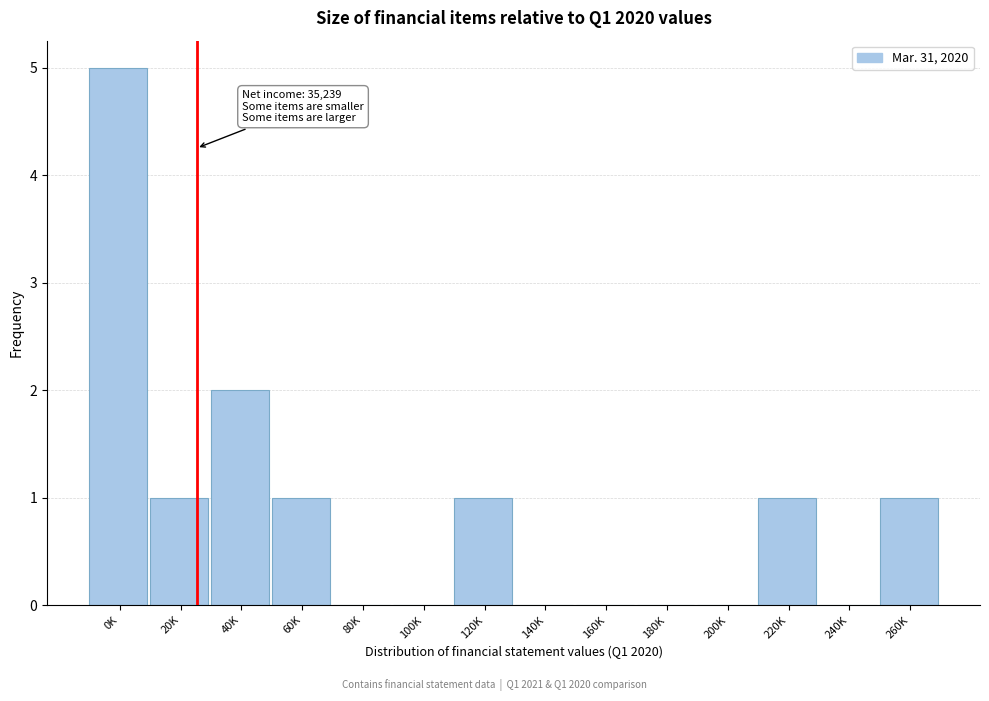

Reading left to right, extract all data points from this chart.

0K=5	20K=1	40K=2	60K=1	80K=0	100K=0	120K=1	140K=0	160K=0	180K=0	200K=0	220K=1	240K=0	260K=1